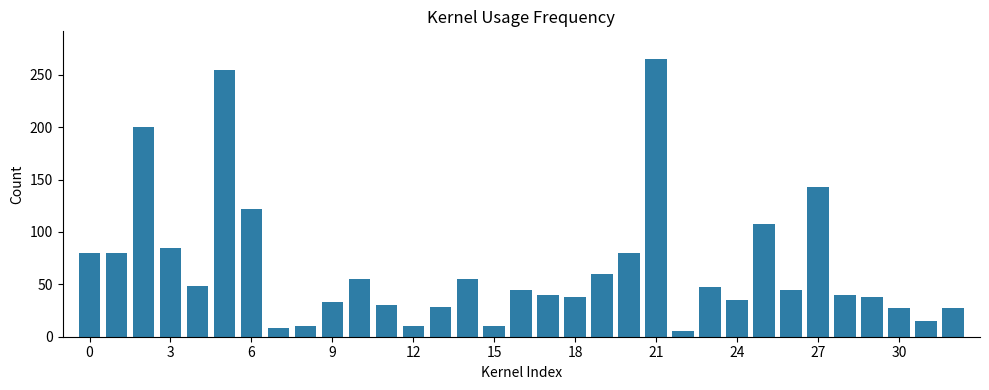

How many data points does each series have?

33